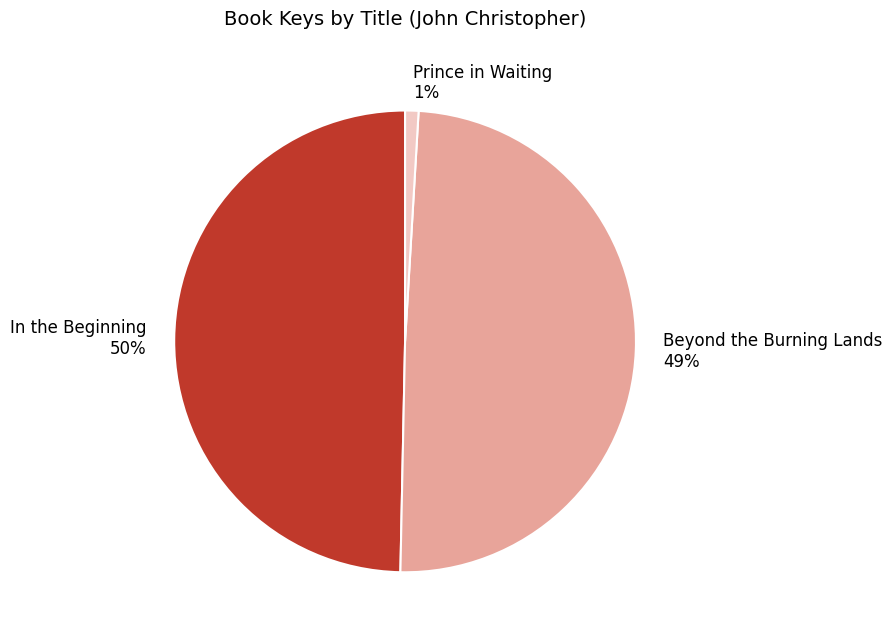

Which has a higher value, In the Beginning or Prince in Waiting?

In the Beginning